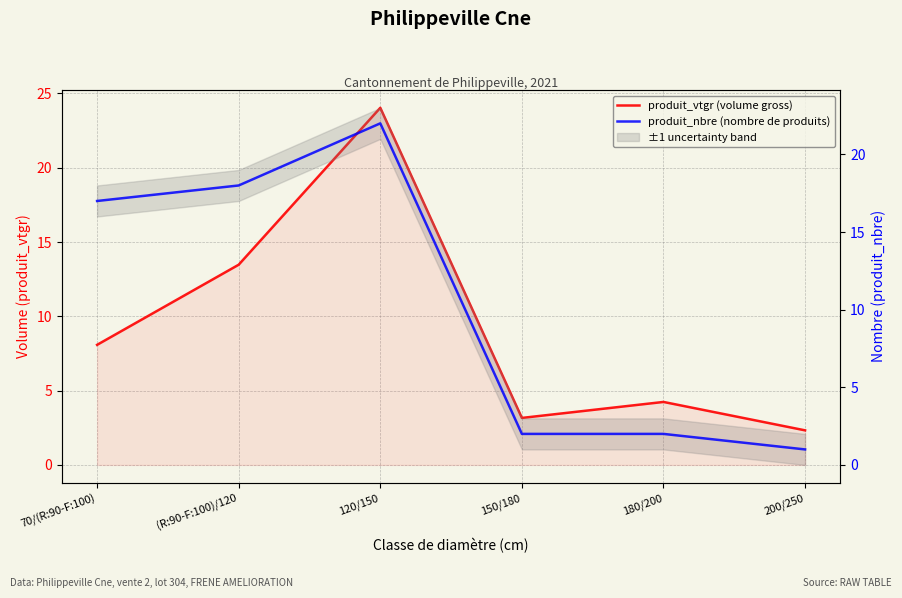

What is the label of the 4th point from the right?

120/150